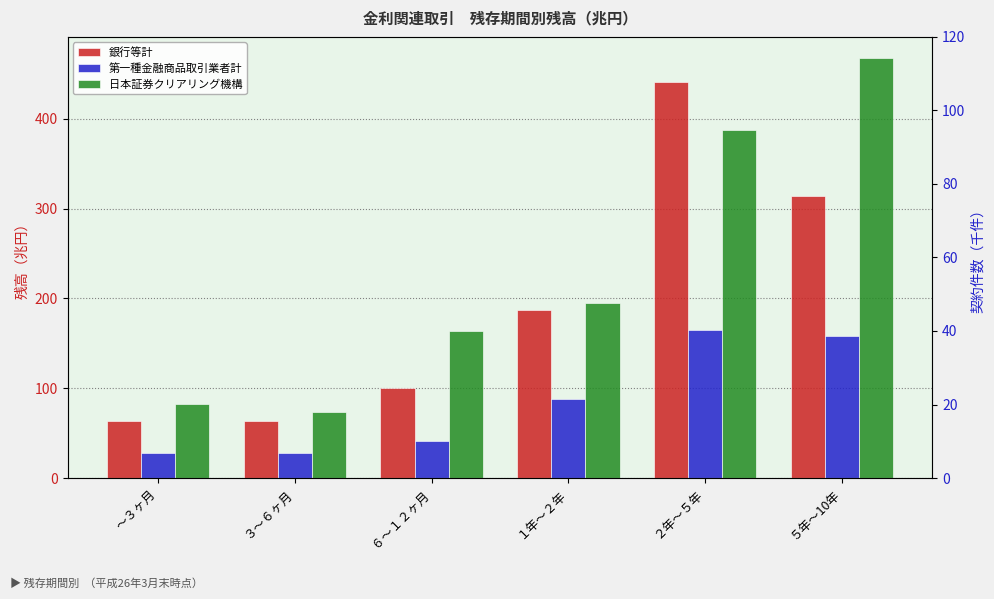

Where does the 第一種金融商品取引業者計 series first go above 87?

１年～２年